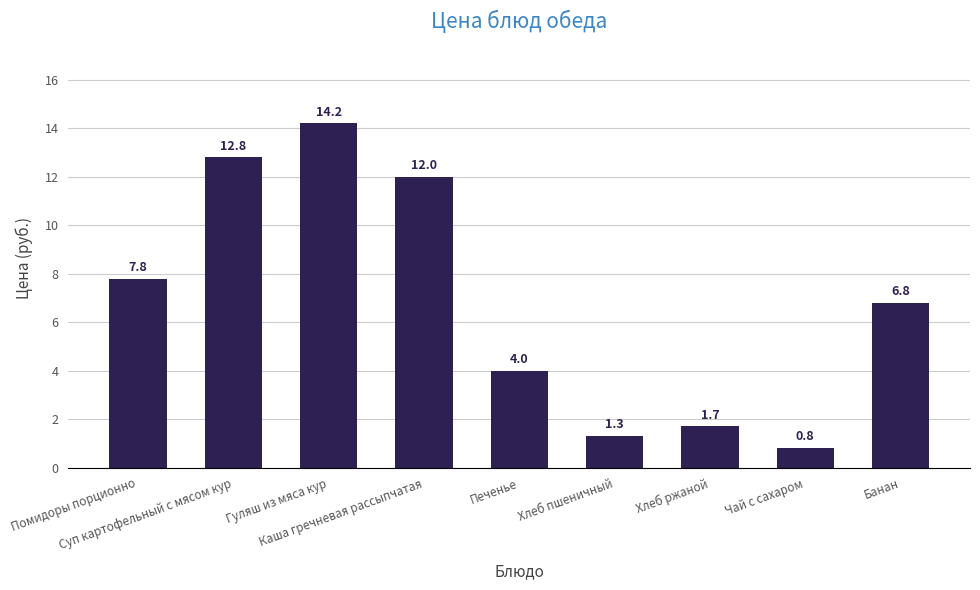

What is the label of the 9th bar from the left?

Банан